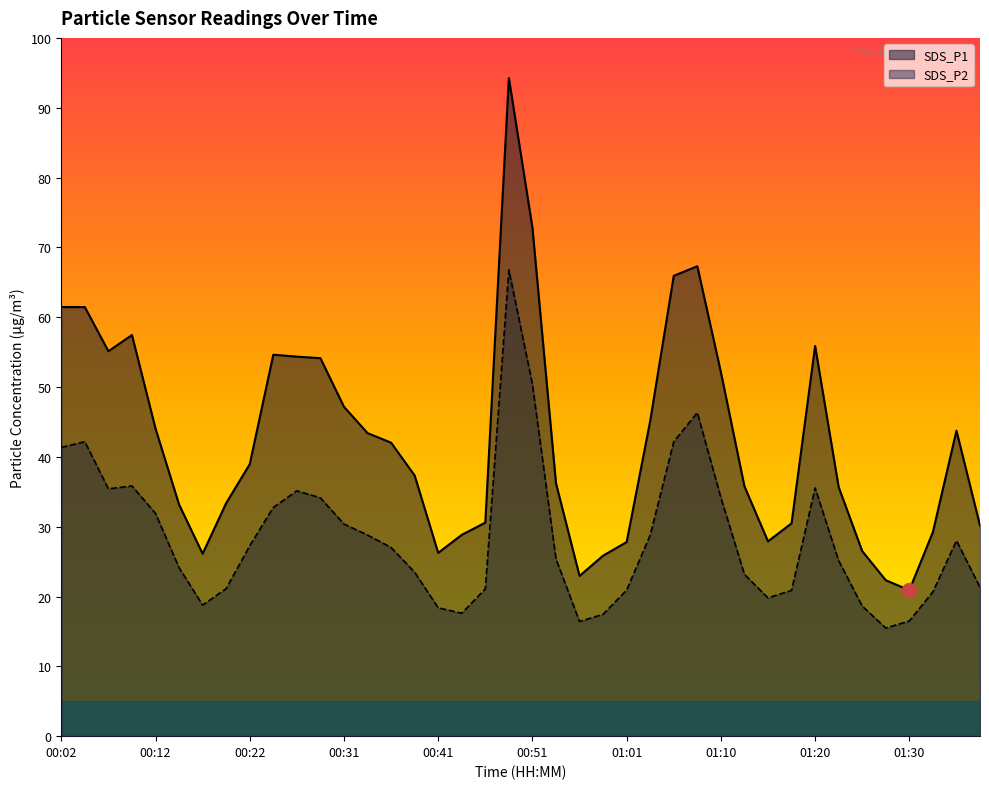

What is the label of the 16th point from the left?

00:39